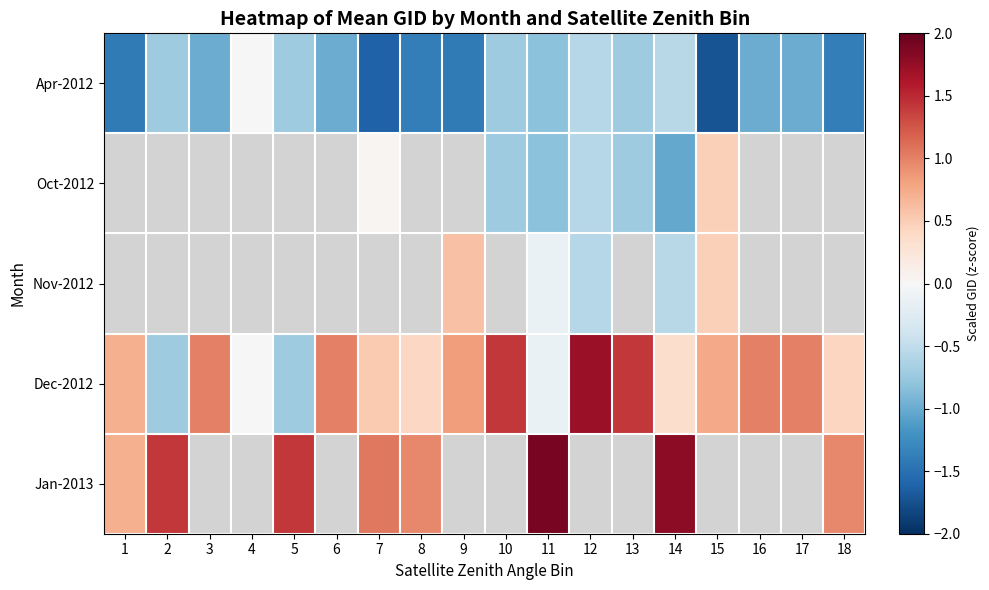

Which series has the largest total across all categories?

Dec-2012